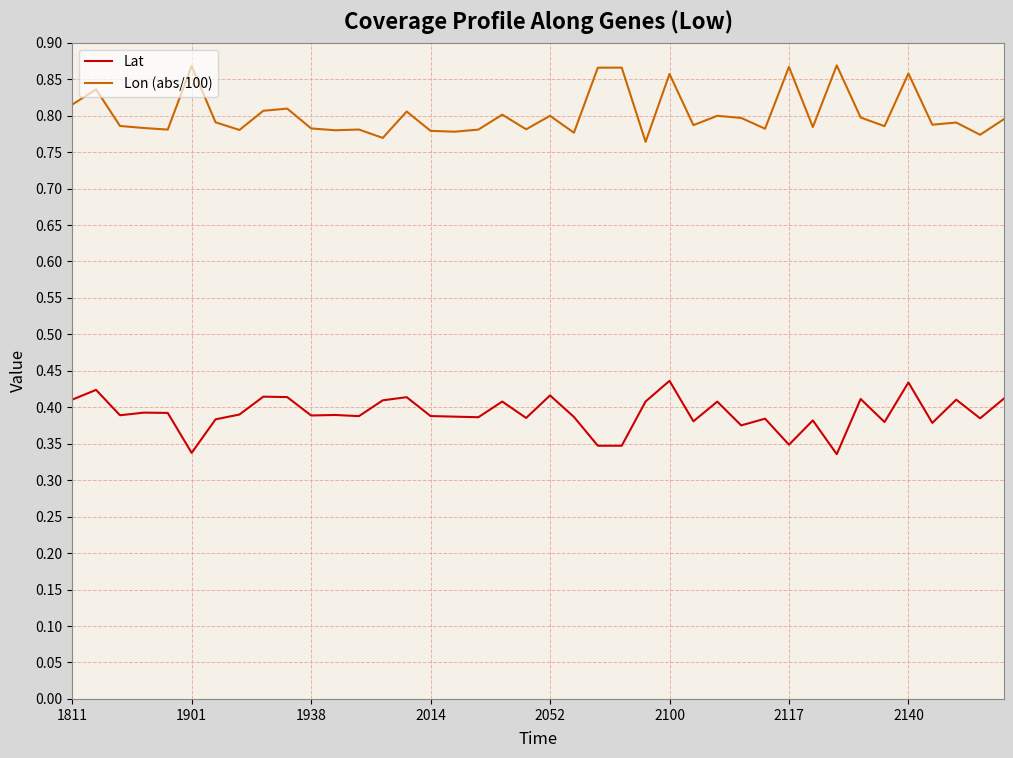

True or false: Lat and Lon (abs/100) intersect in this chart.

False